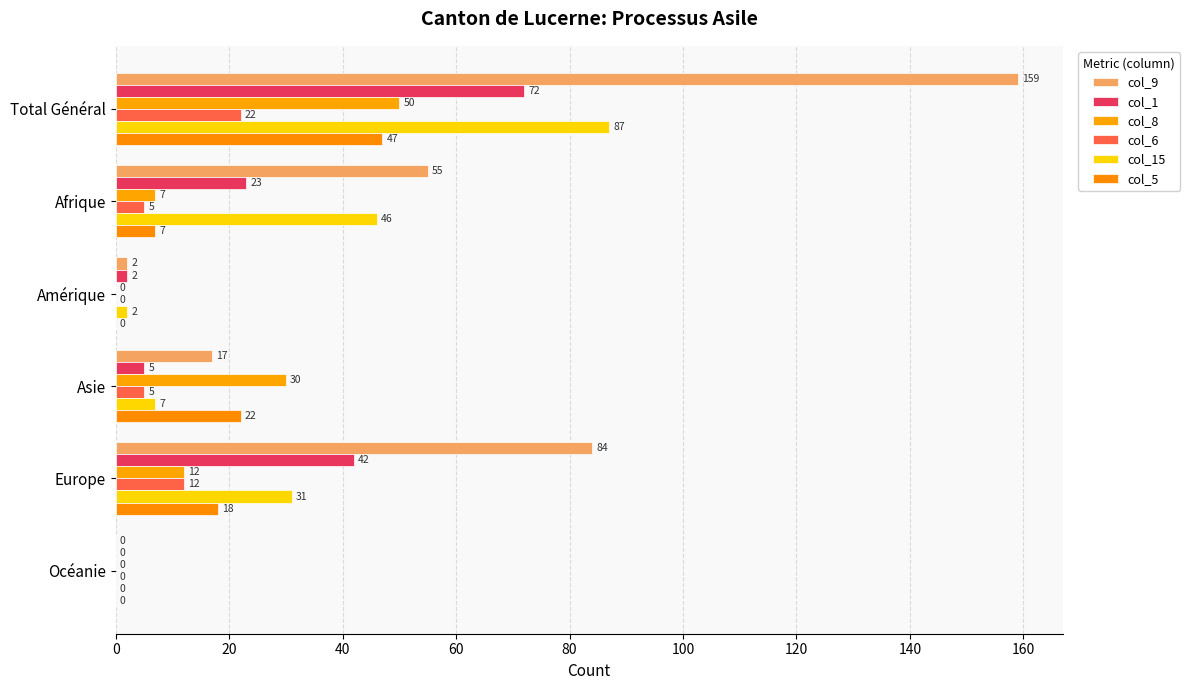

How many positive values does the col_15 series have?

5